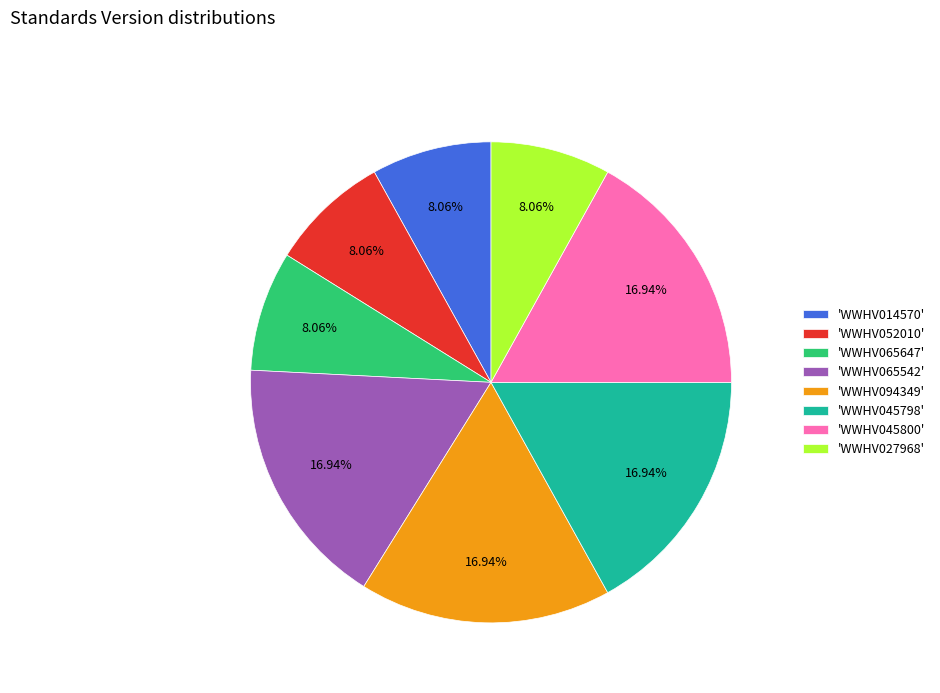

Is there any slice that represents more than half of the pie?

No